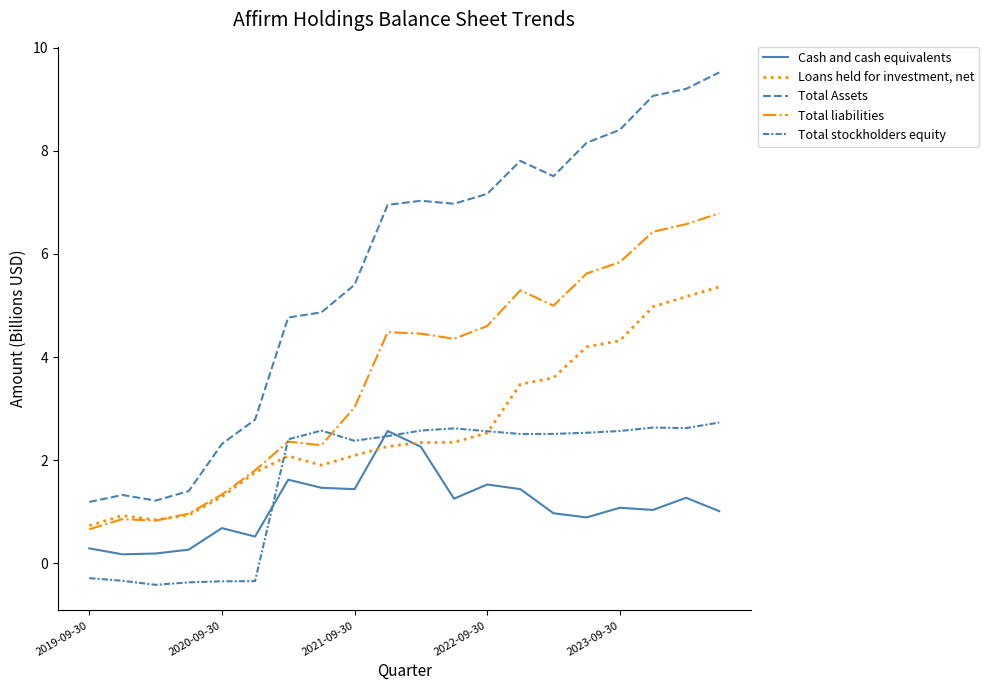

Which series has the widest spread of values?

Total Assets